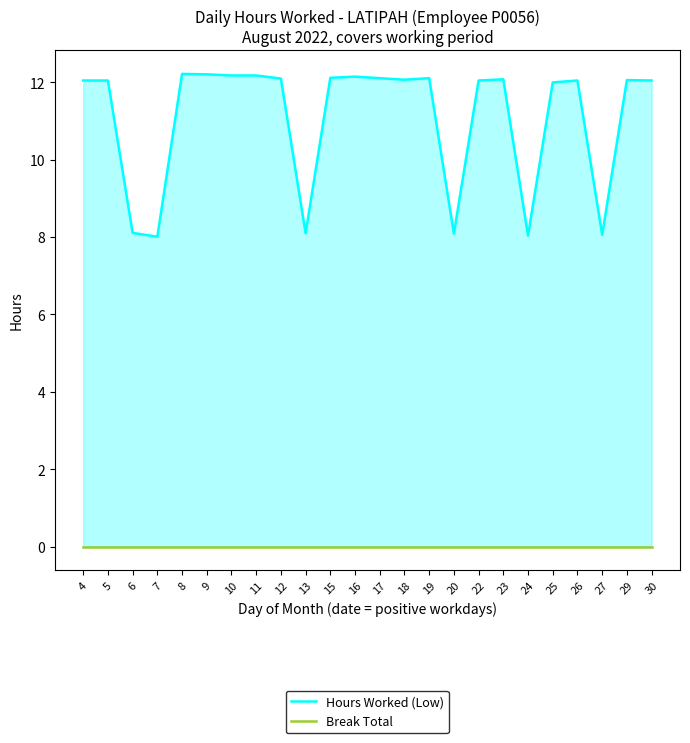

At 19, list the series in order from smallest to largest.

Break Total, Hours Worked (Low)